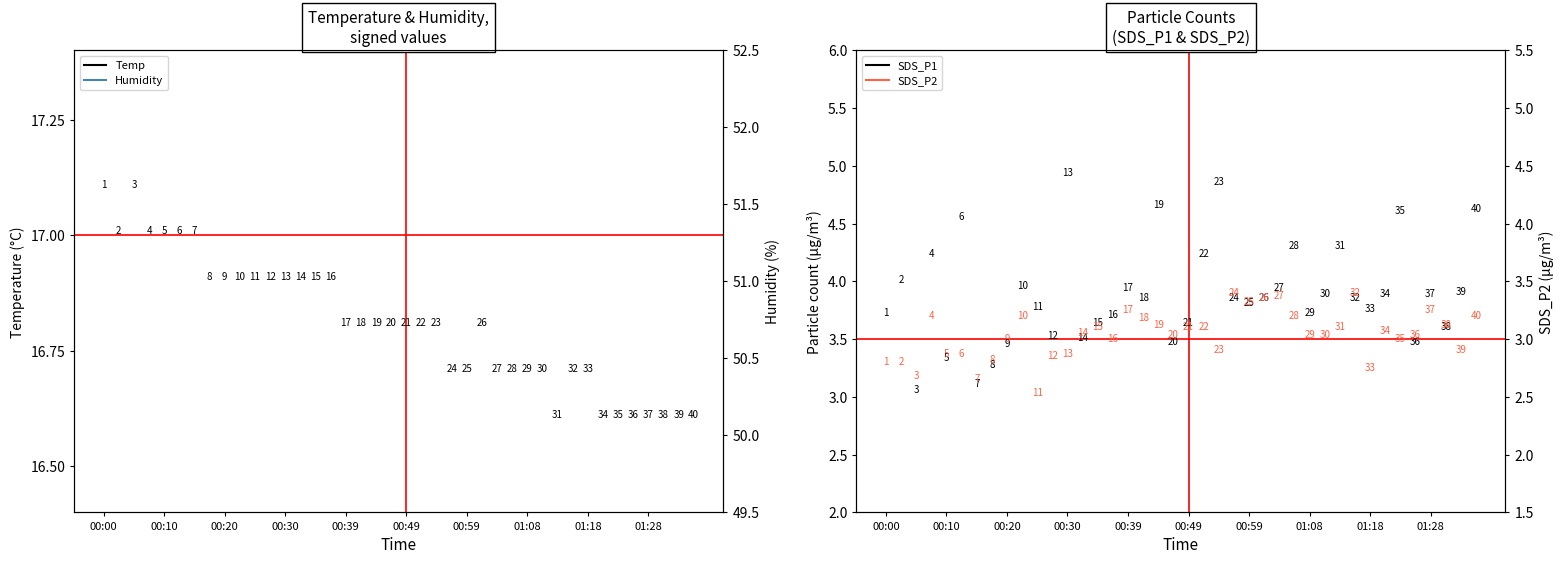

Which series changed the most between 01:01 and 01:18?

SDS_P2